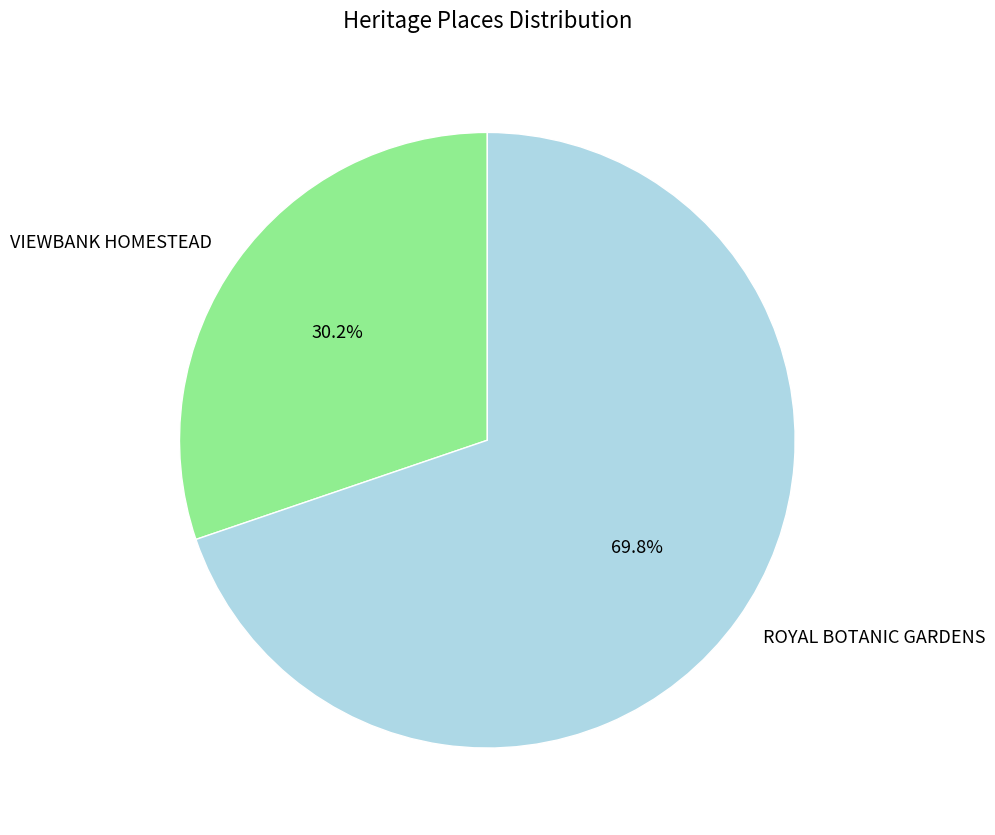

Count the number of slices in the pie.

2